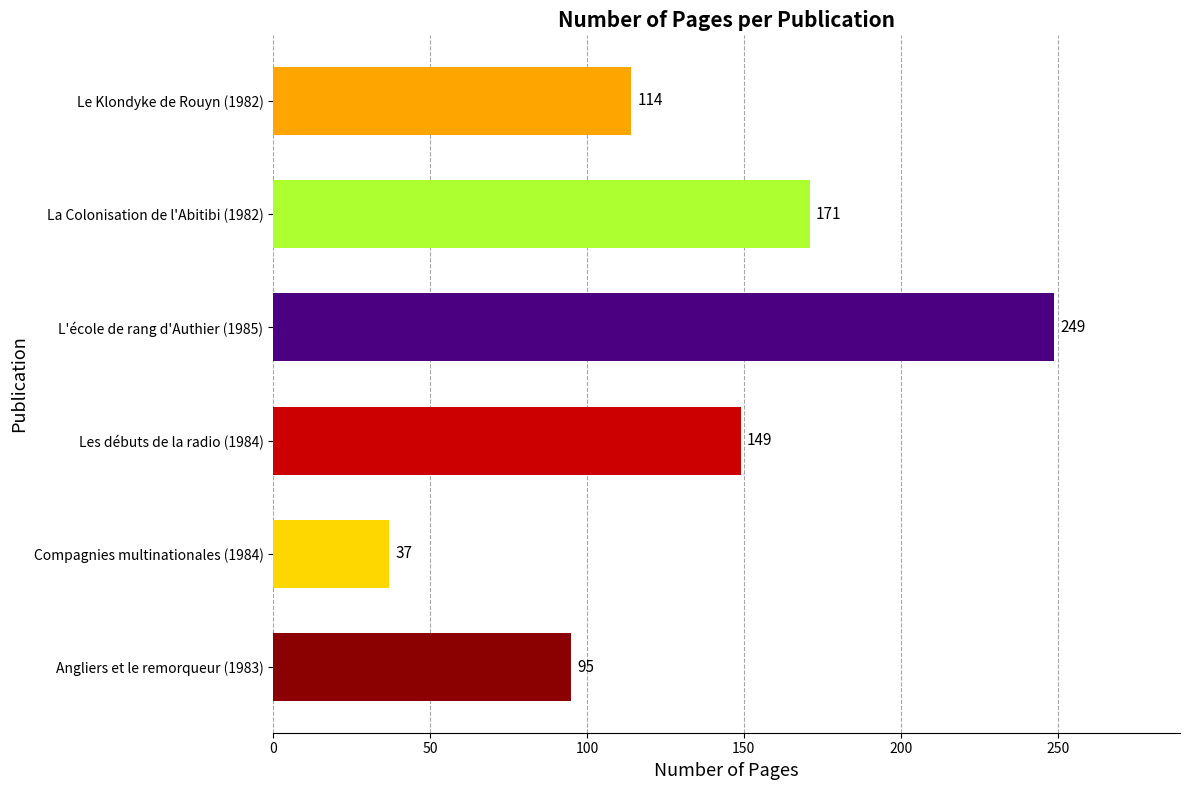

Rank the categories by value from lowest to highest.

Compagnies multinationales (1984), Angliers et le remorqueur (1983), Le Klondyke de Rouyn (1982), Les débuts de la radio (1984), La Colonisation de l'Abitibi (1982), L'école de rang d'Authier (1985)